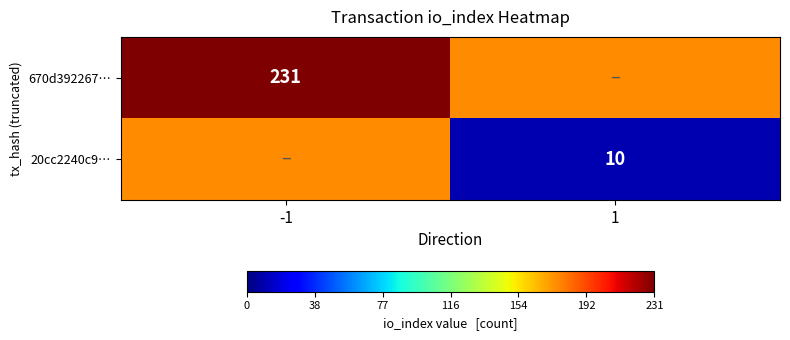

The 670d392267… series shows 231 at -1. True or false?

True